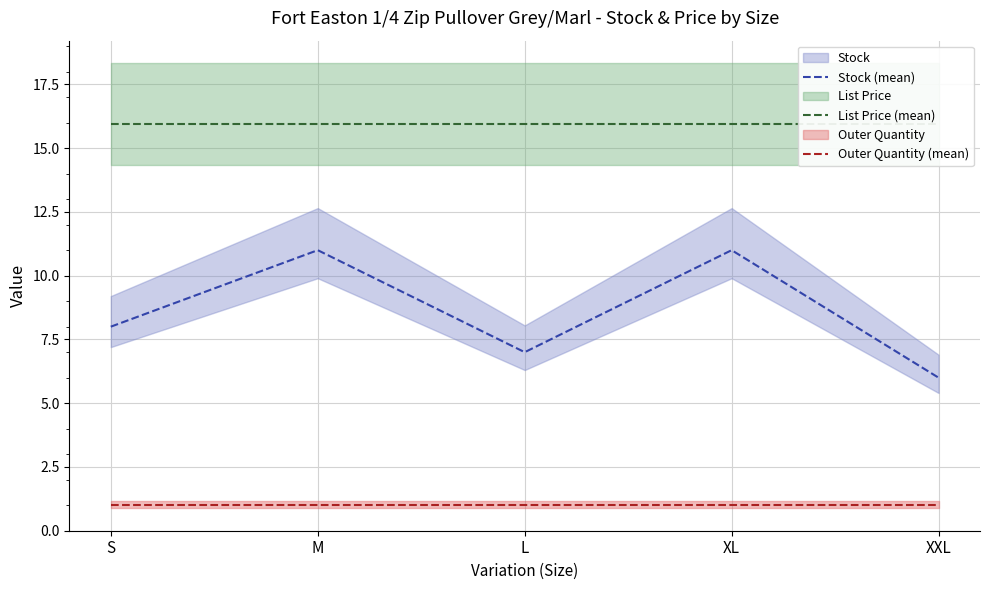

What is the lowest value of the Outer Quantity (mean) series?

1